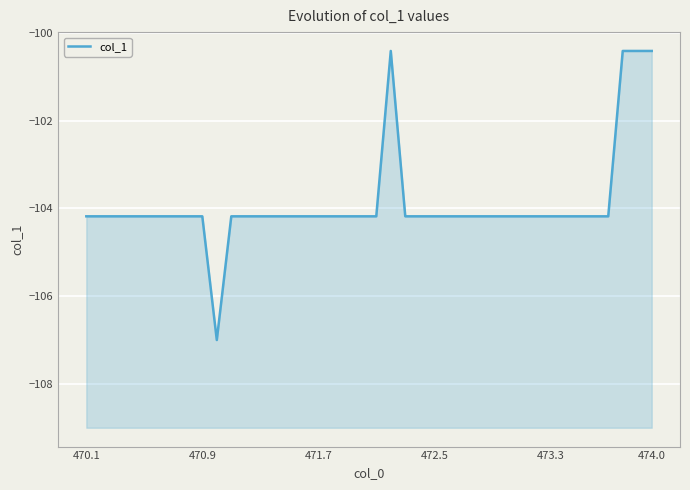

What is the approximate value at 470.9?

-104.2